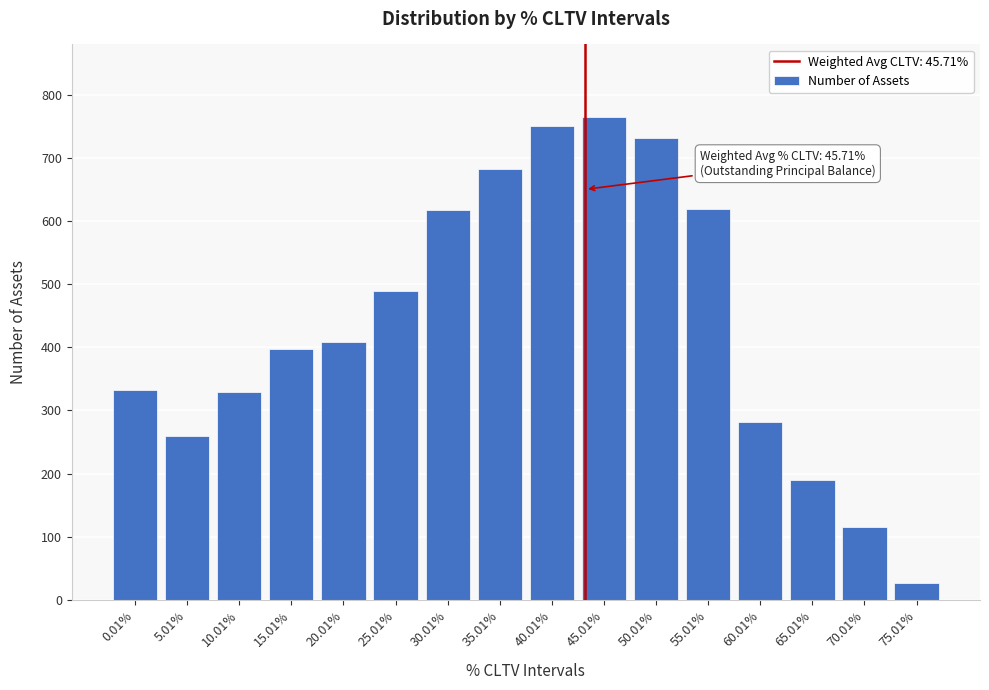

What is the difference between the maximum and second lowest values?

650